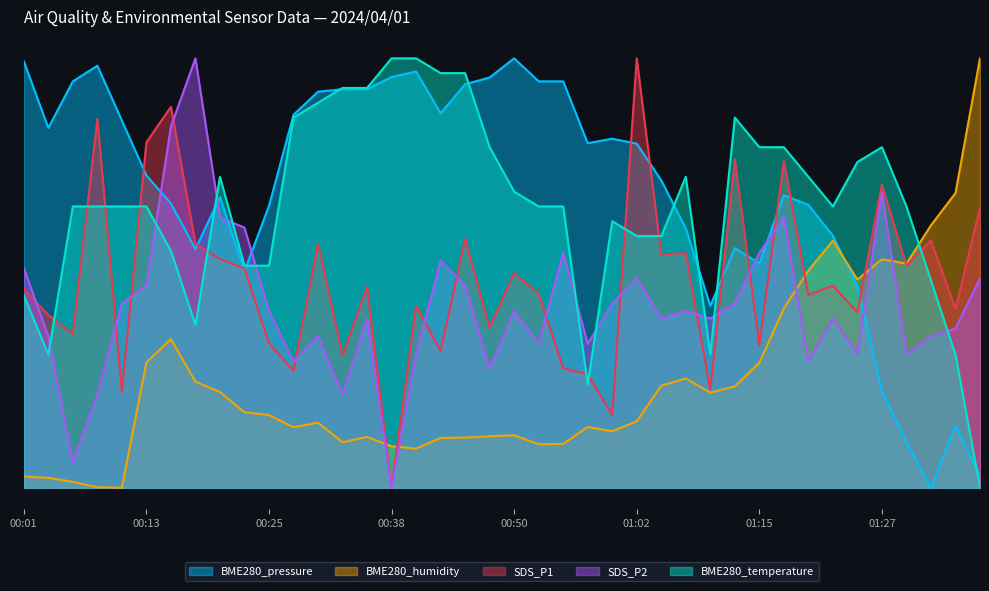

What is the spread (max minus min) of values at 00:35?

81.3